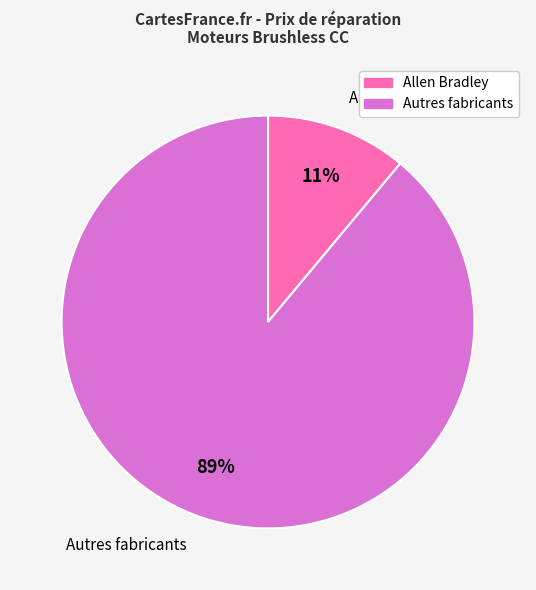

Combined, do Allen Bradley and Autres fabricants account for over 50%?

Yes